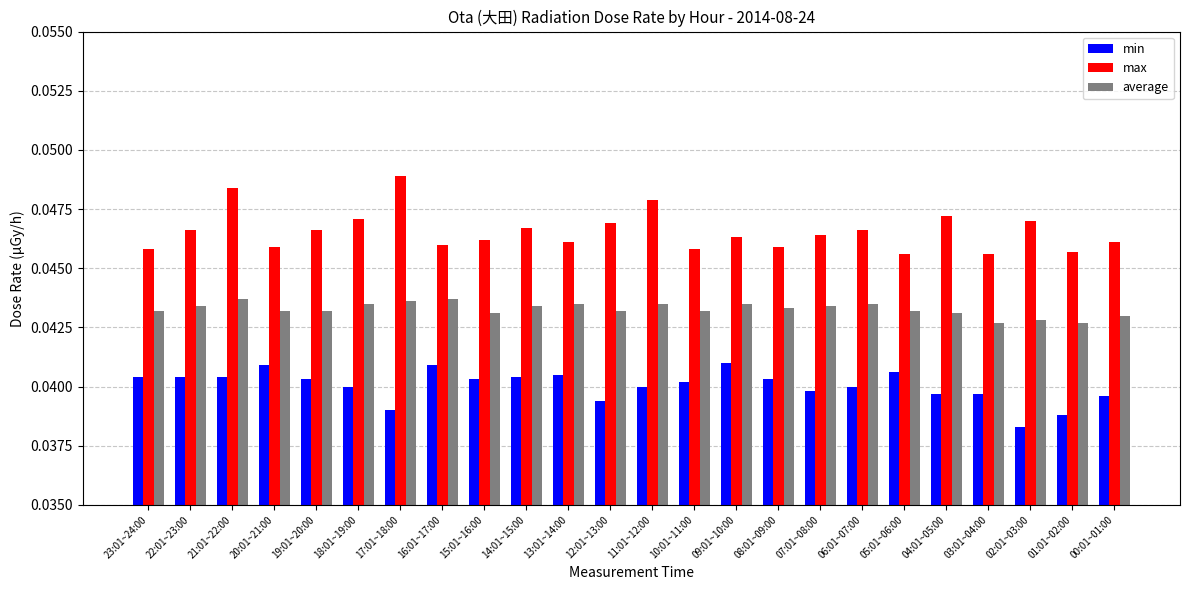

At which label does max reach its peak?

17:01~18:00